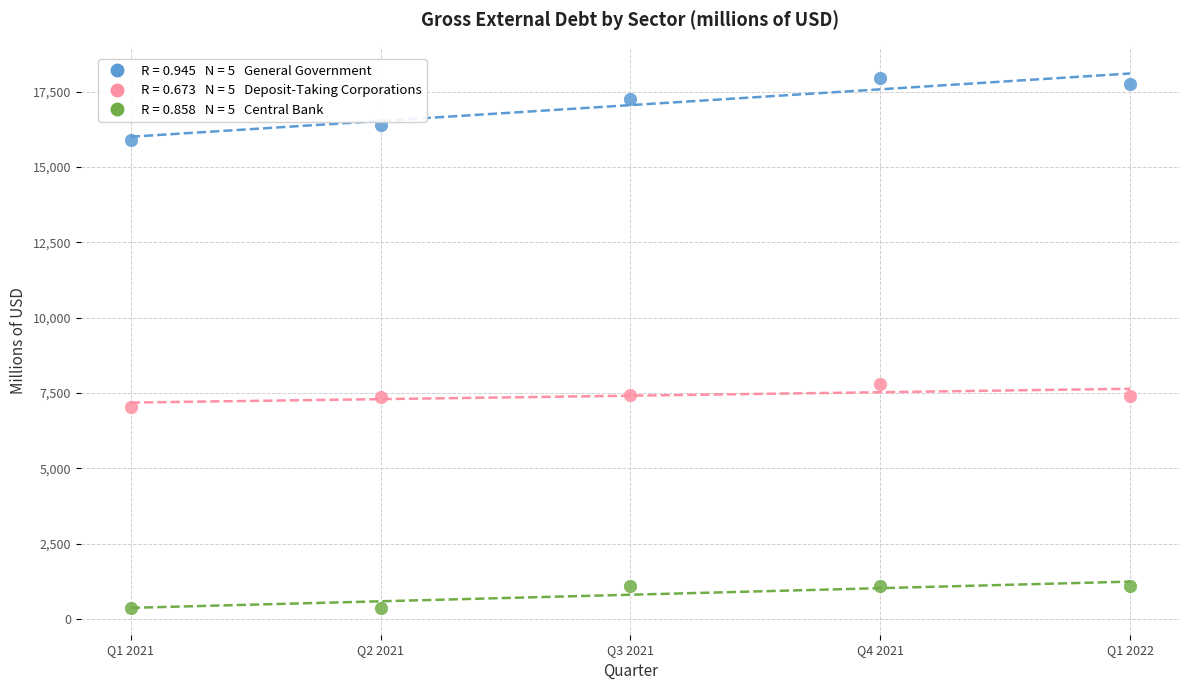

Across all series, what Y value is closest to 9160?

7807.6